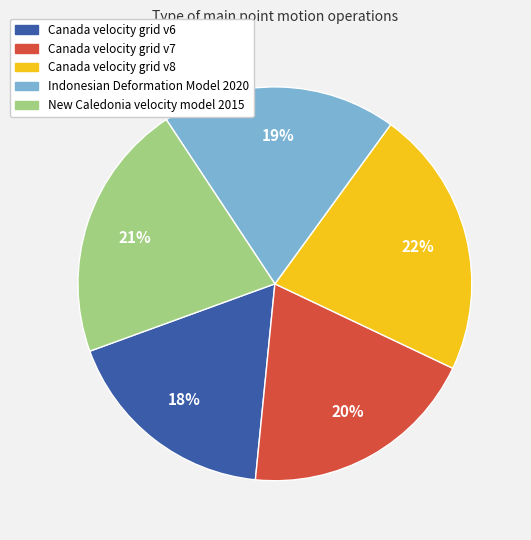

Between Canada velocity grid v7 and Canada velocity grid v8, which is larger?

Canada velocity grid v8